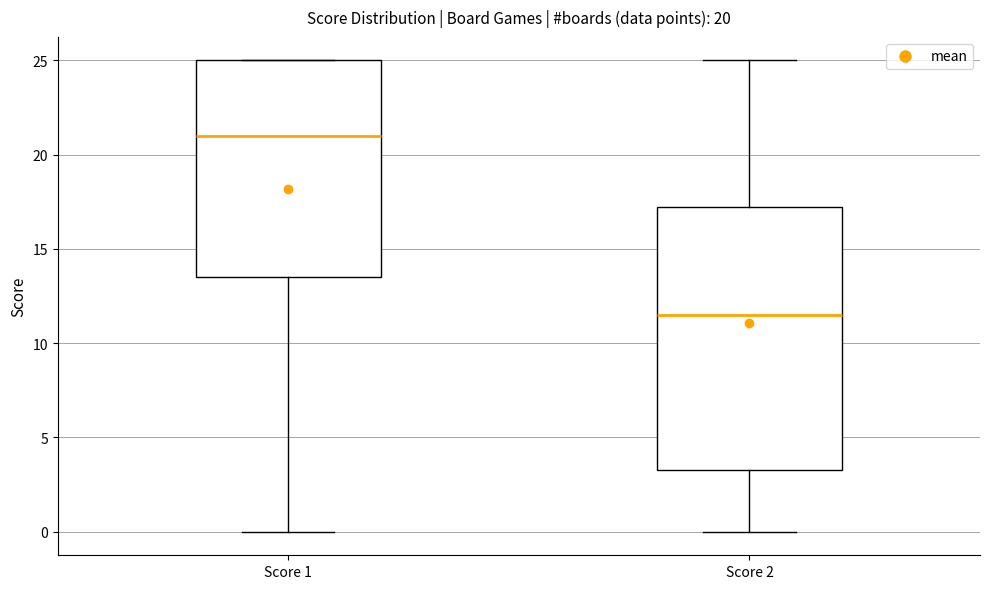

Which box has the highest median line?

Score 1